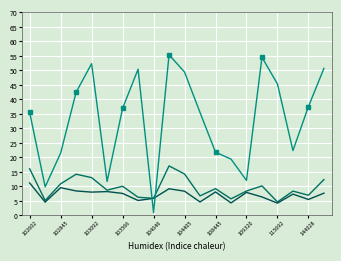

What is the label of the 6th point from the right?

109320